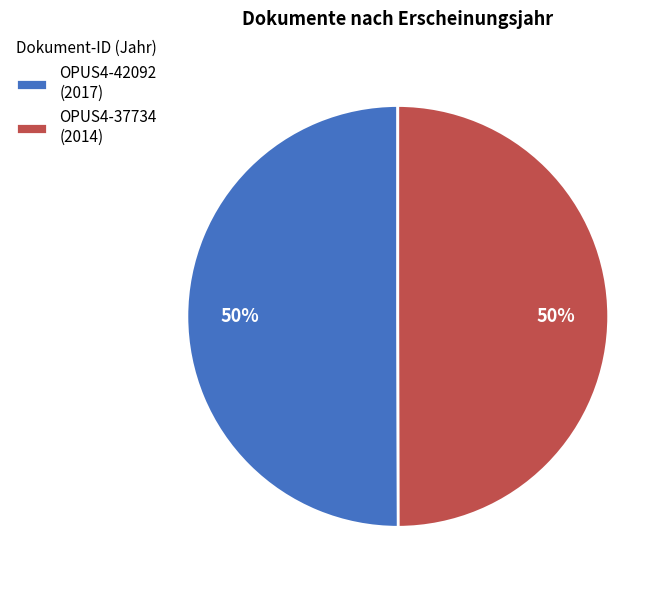

The OPUS4-42092 (2017) slice represents 38% of the pie. True or false?

False